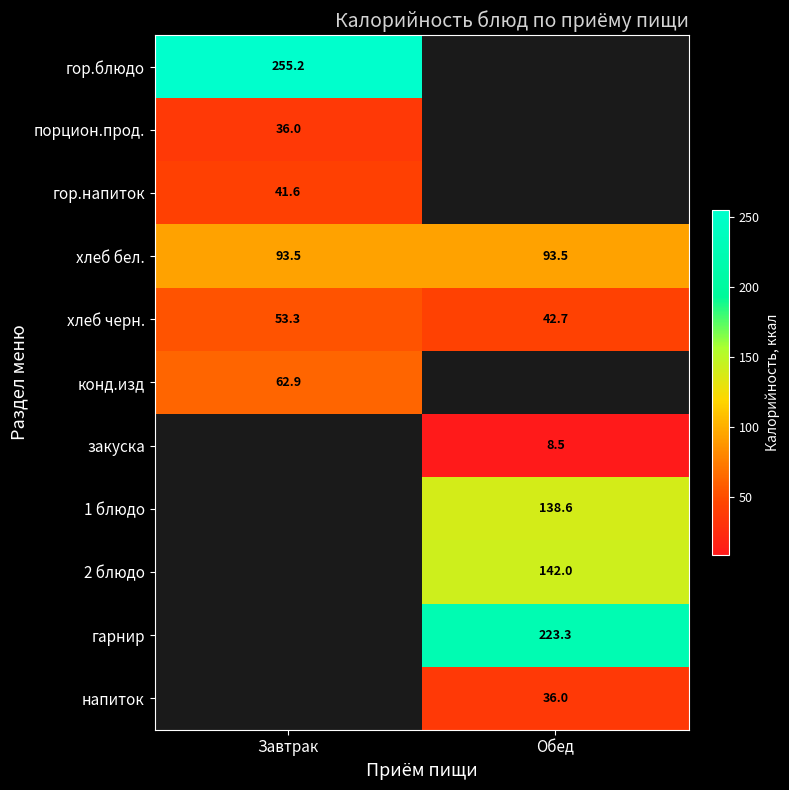

Is the value of конд.изд at Завтрак greater than the value of 1 блюдо at Обед?

No